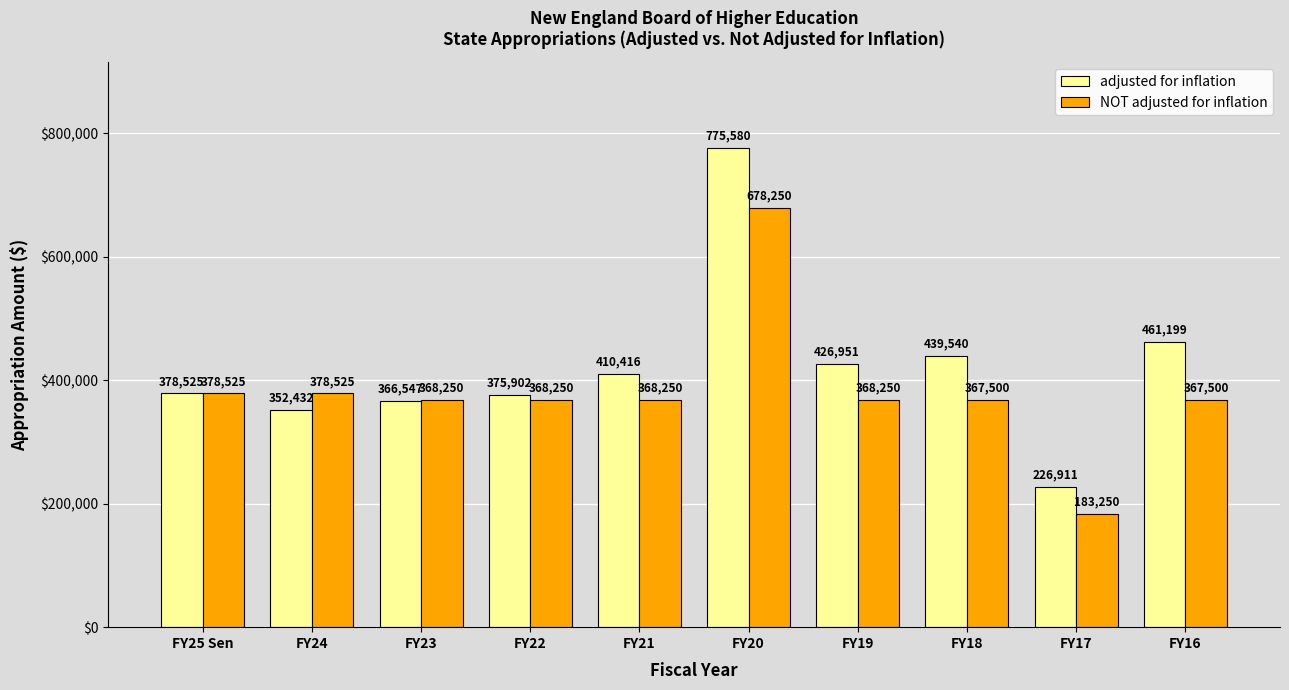

What is the difference between the maximum and second lowest values in the adjusted for inflation series?

423148